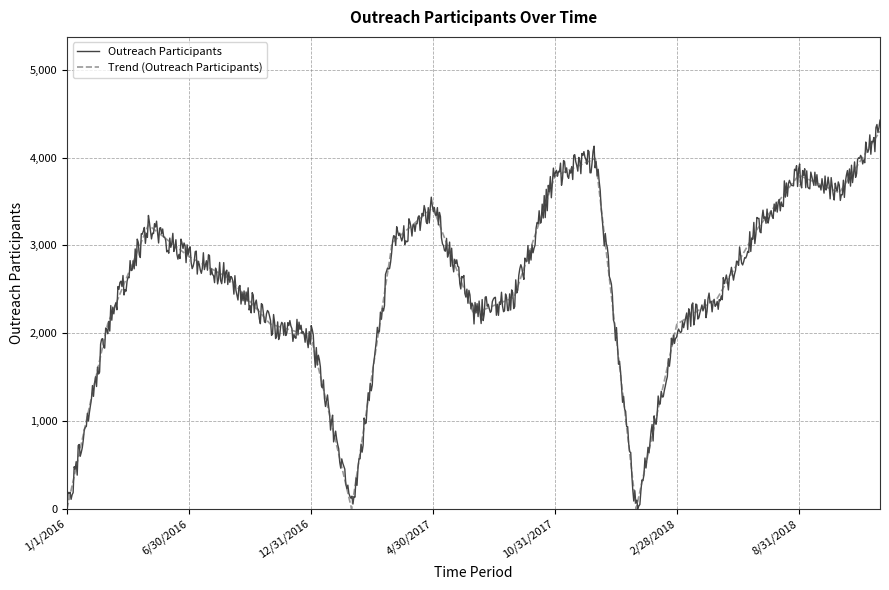

True or false: Trend (Outreach Participants) has a value of 0 at 1/1/2016.

True